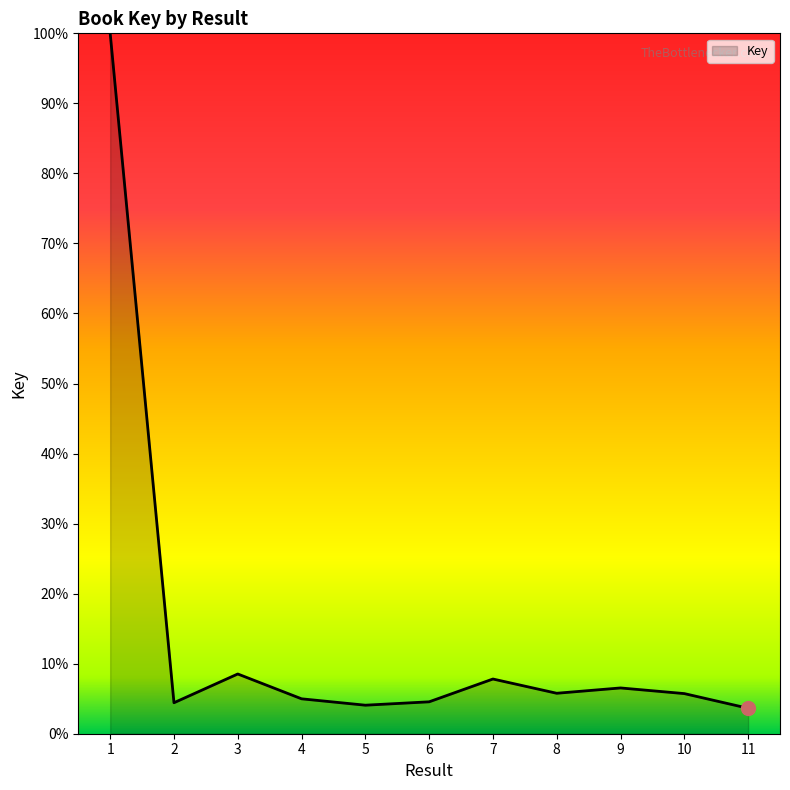

Where is the first local minimum?

2